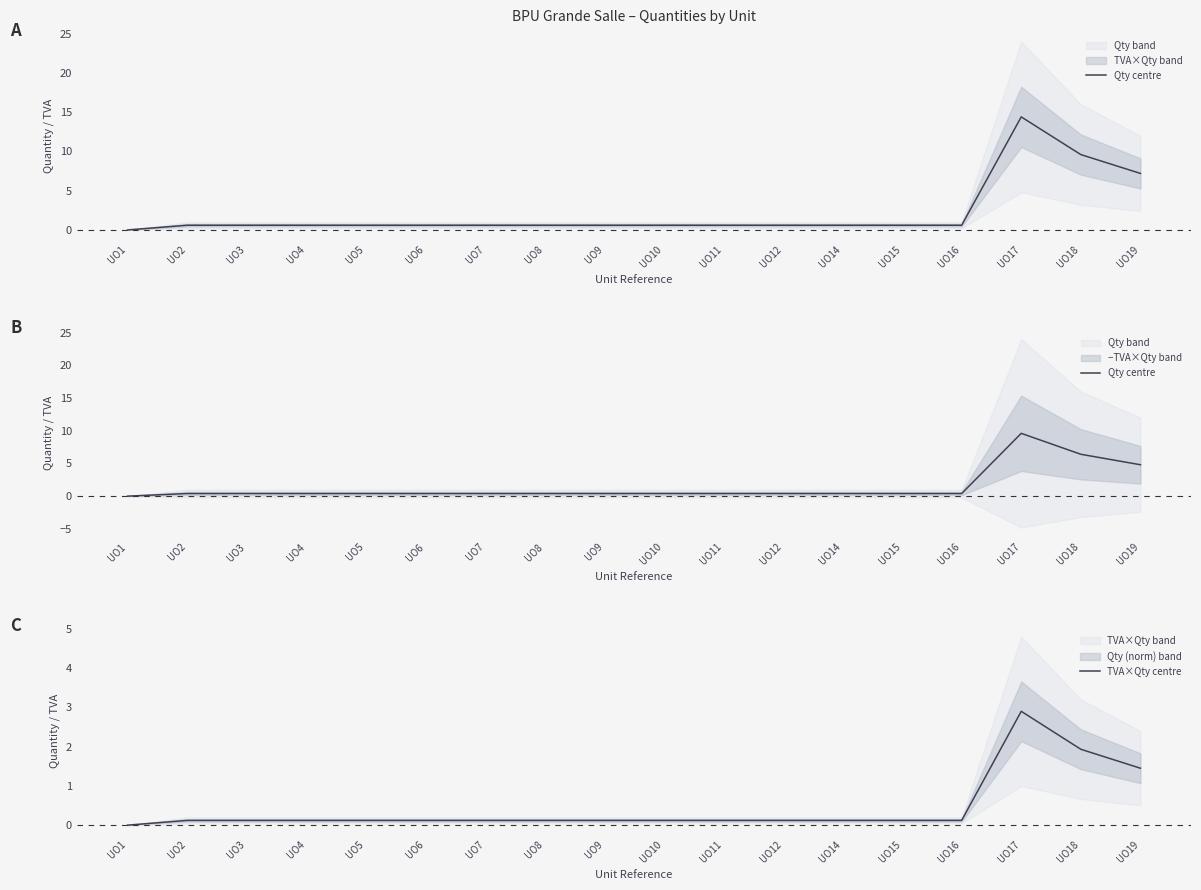

List the labels in order of TVA×Qty centre value, smallest first.

UO1, UO2, UO3, UO4, UO5, UO6, UO7, UO8, UO9, UO10, UO11, UO12, UO14, UO15, UO16, UO19, UO18, UO17